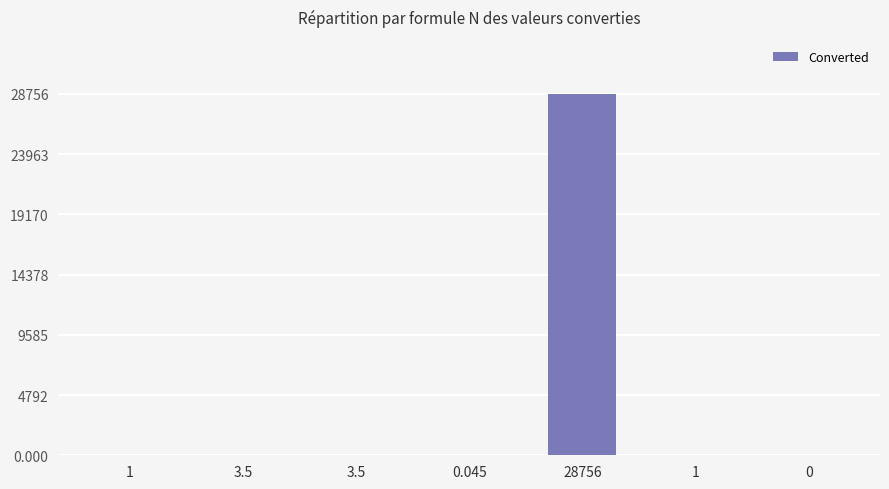

Count the number of data series in this chart.

1